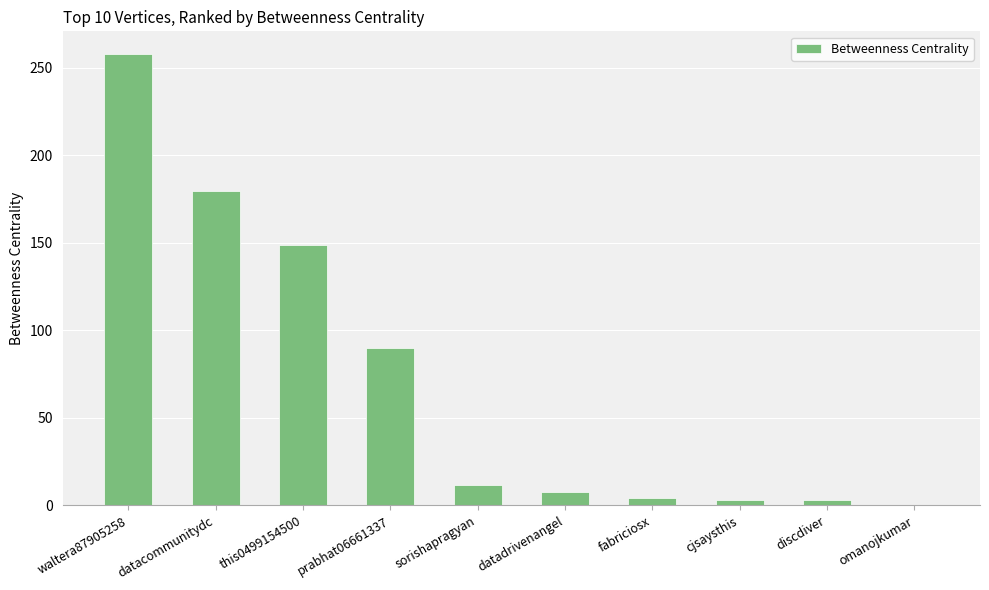

How many positive values are there?

9